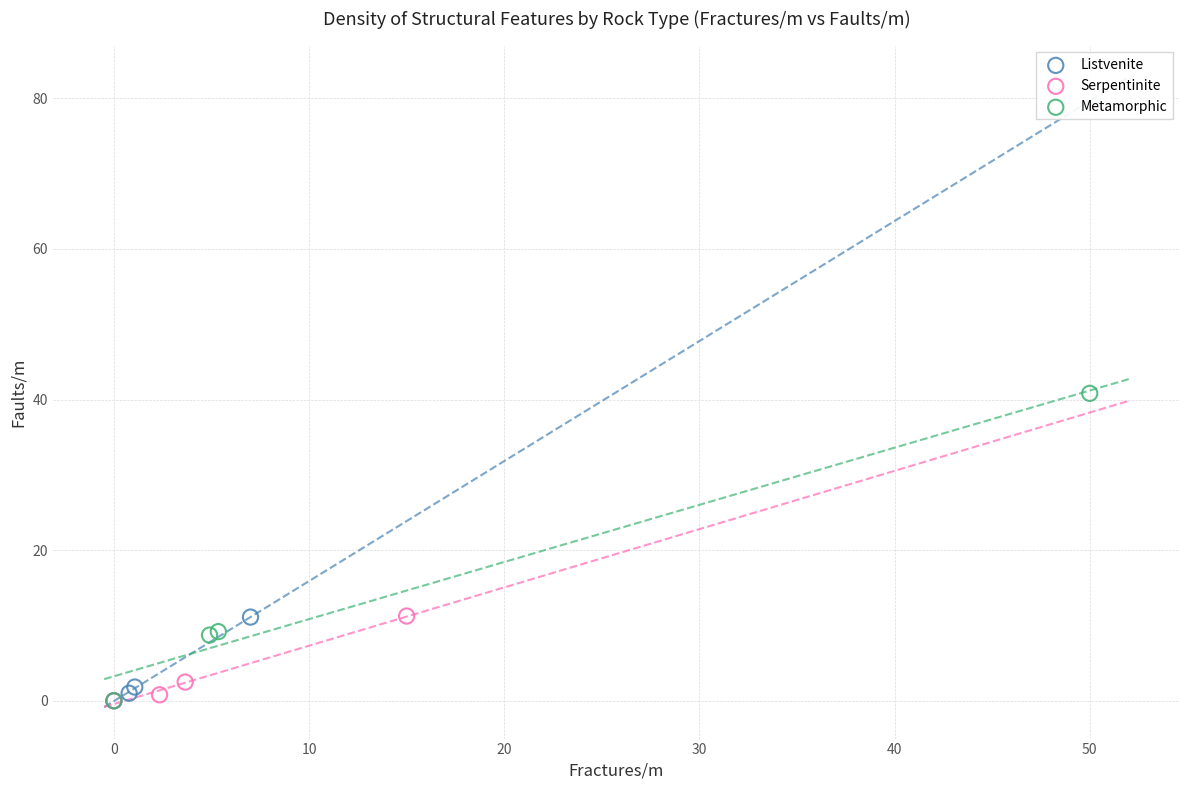

Which series reaches the maximum Y coordinate?

Metamorphic